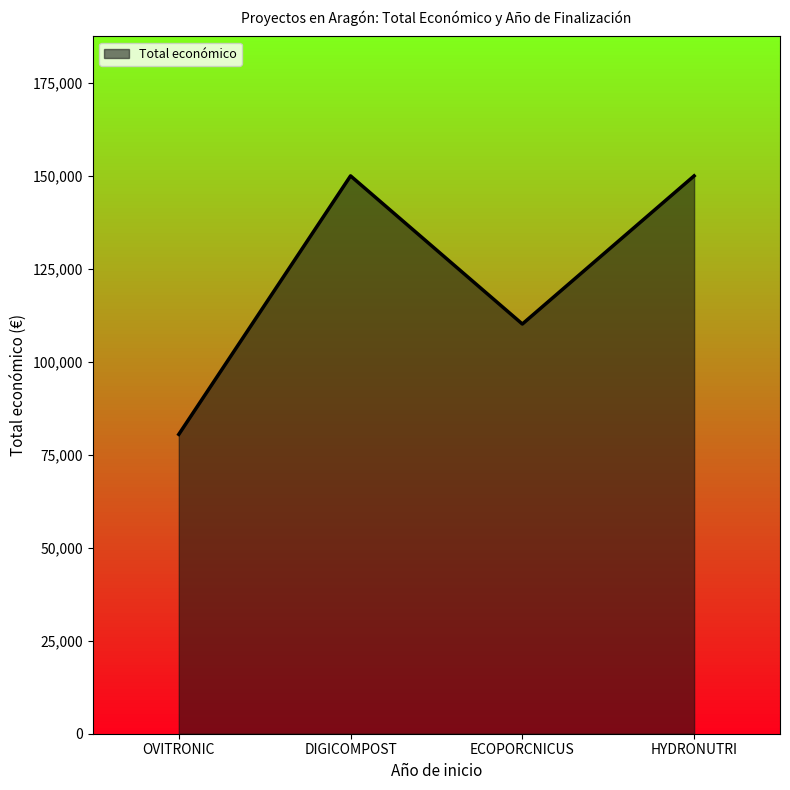

What is the sum of the values at ECOPORCNICUS and OVITRONIC?

190666